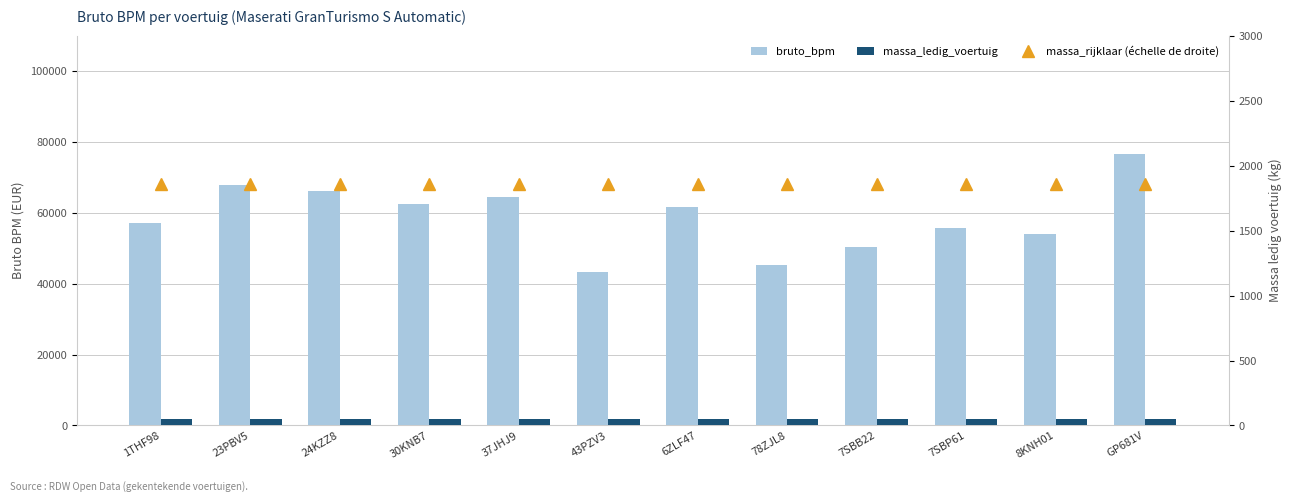

Which has a higher value, 43PZV3 or 1THF98?

1THF98